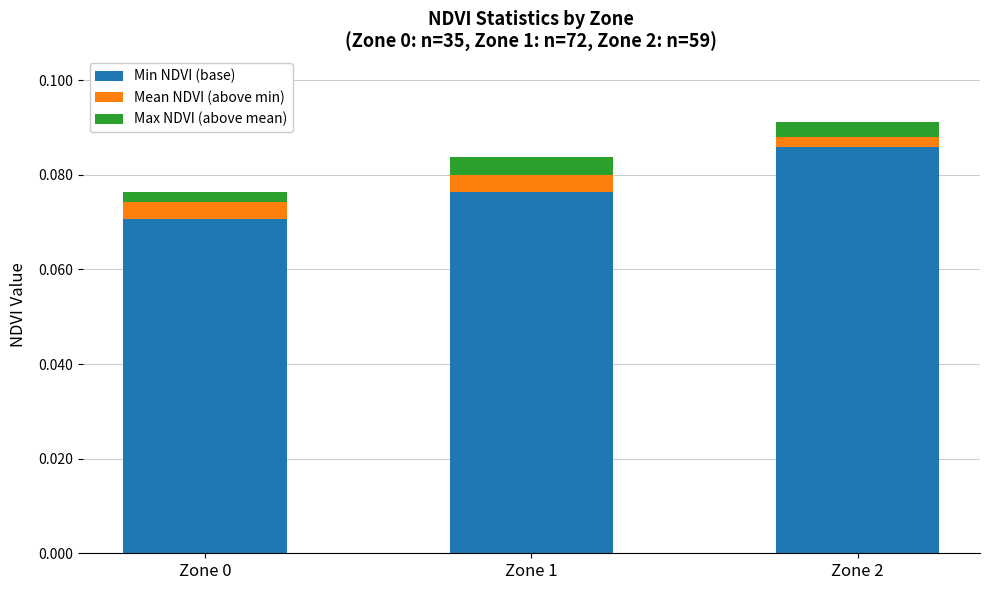

At which category is the sum across all series the highest?

Zone 2